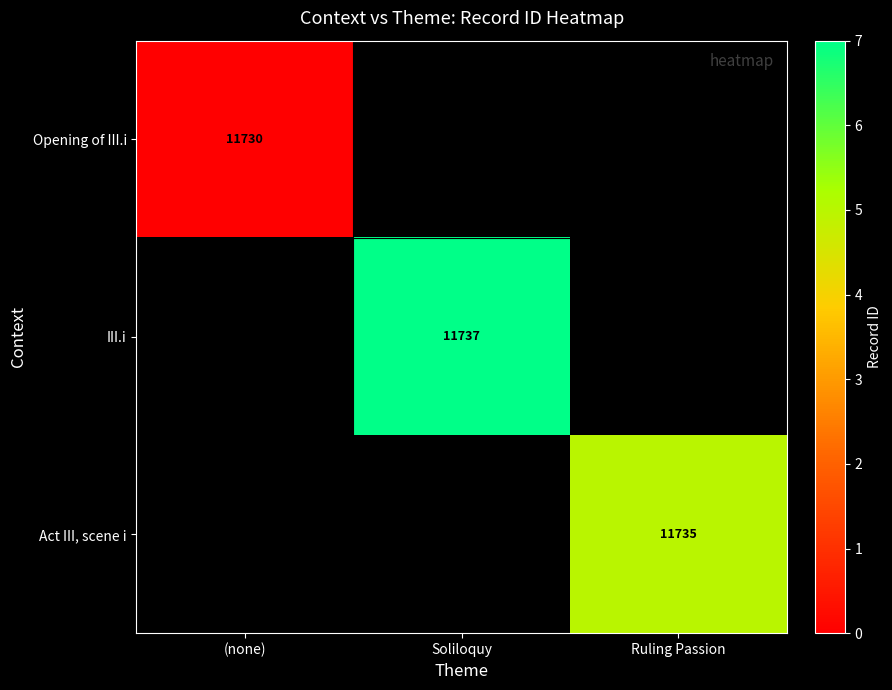

True or false: III.i has a value of 5683 at Soliloquy.

False